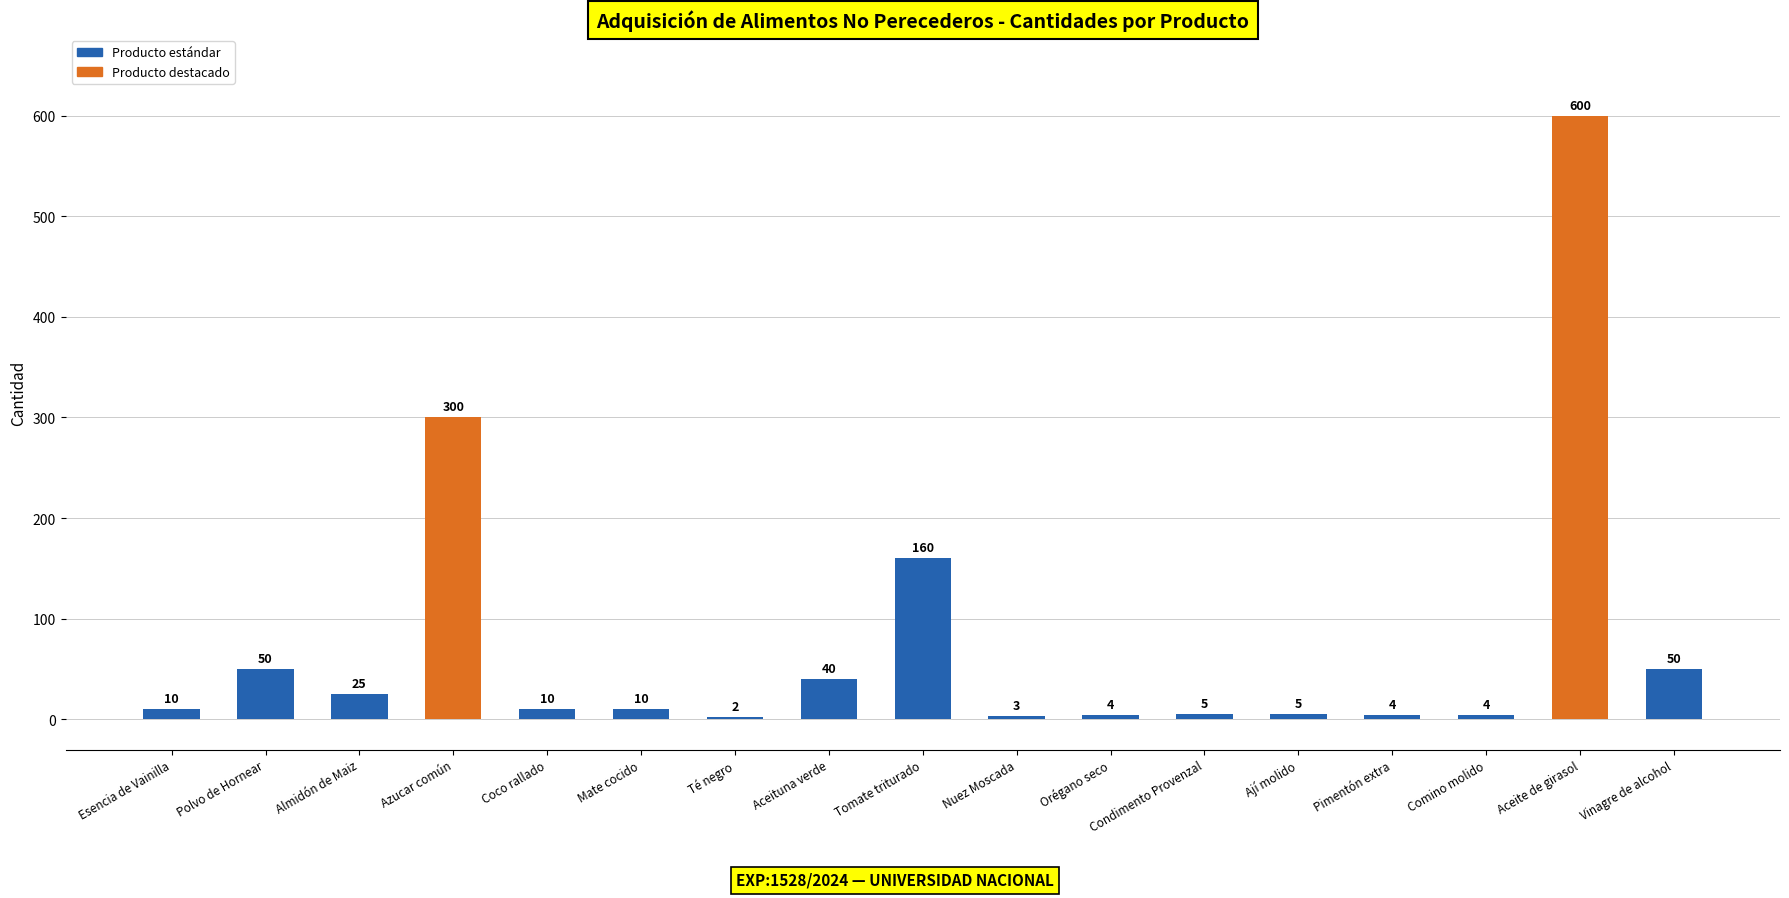

Approximately how many times larger is the value at Tomate triturado compared to Mate cocido?

16.0